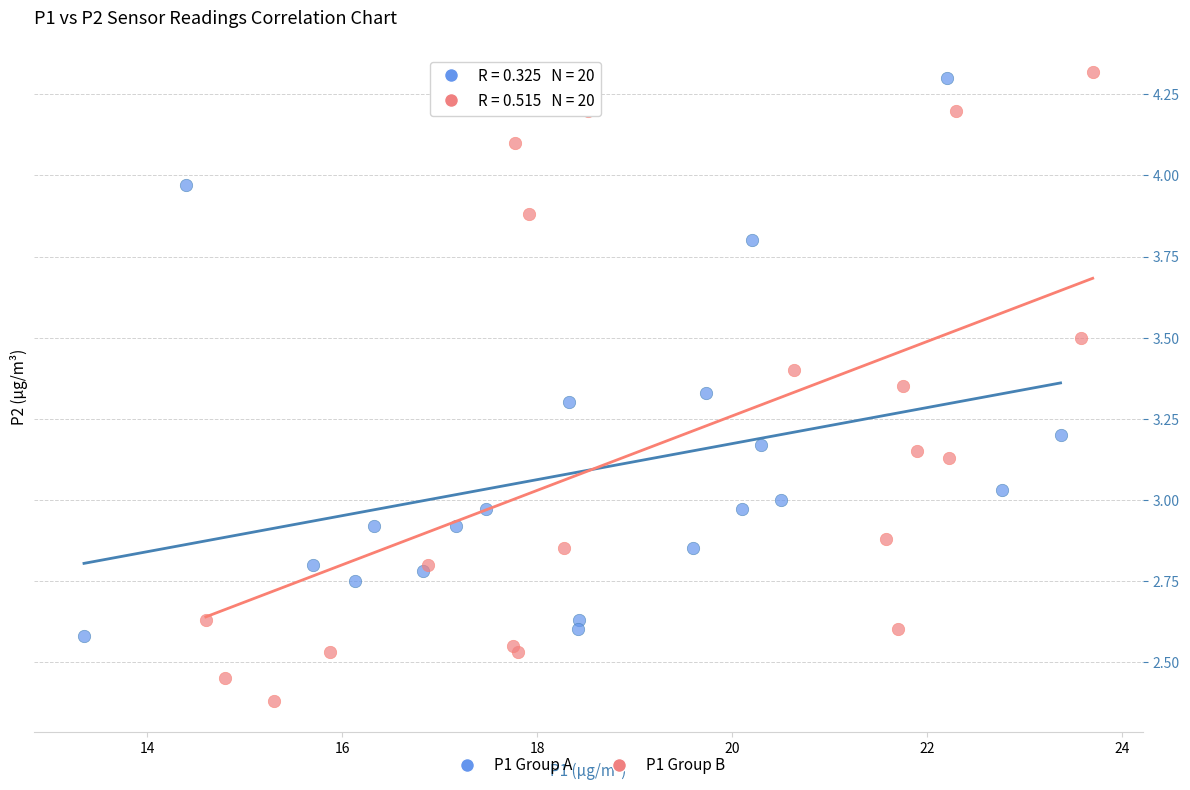

Which series has the largest Y range (max minus min)?

P1 Group B